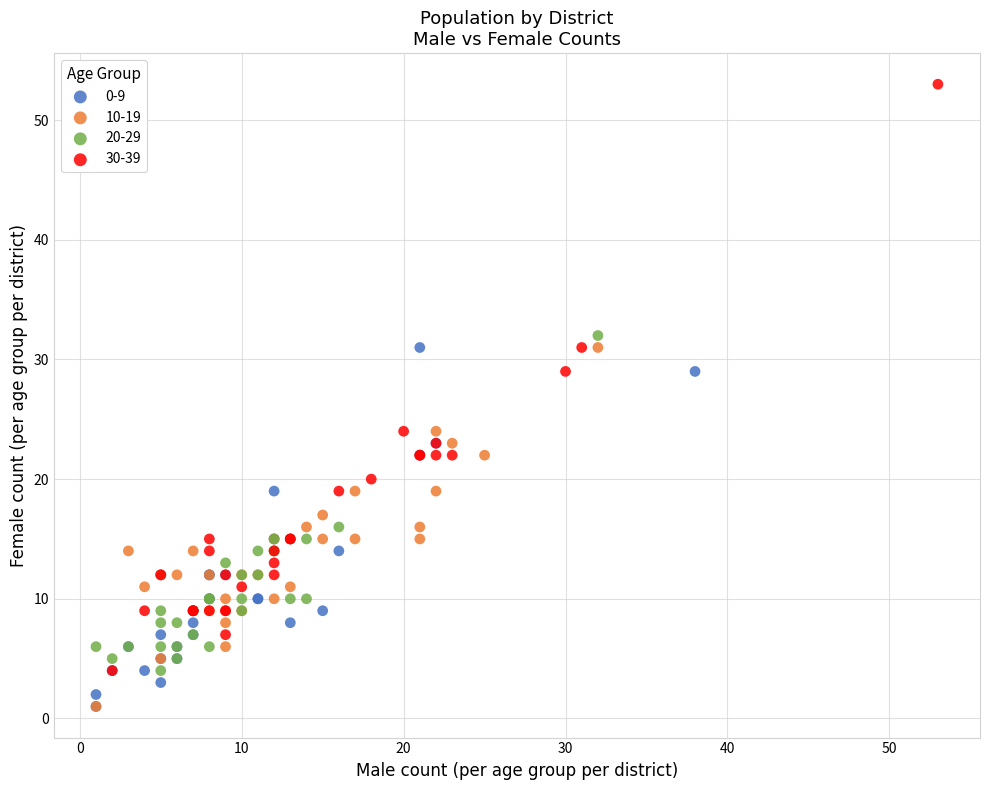

Which series has the largest Y range (max minus min)?

30-39